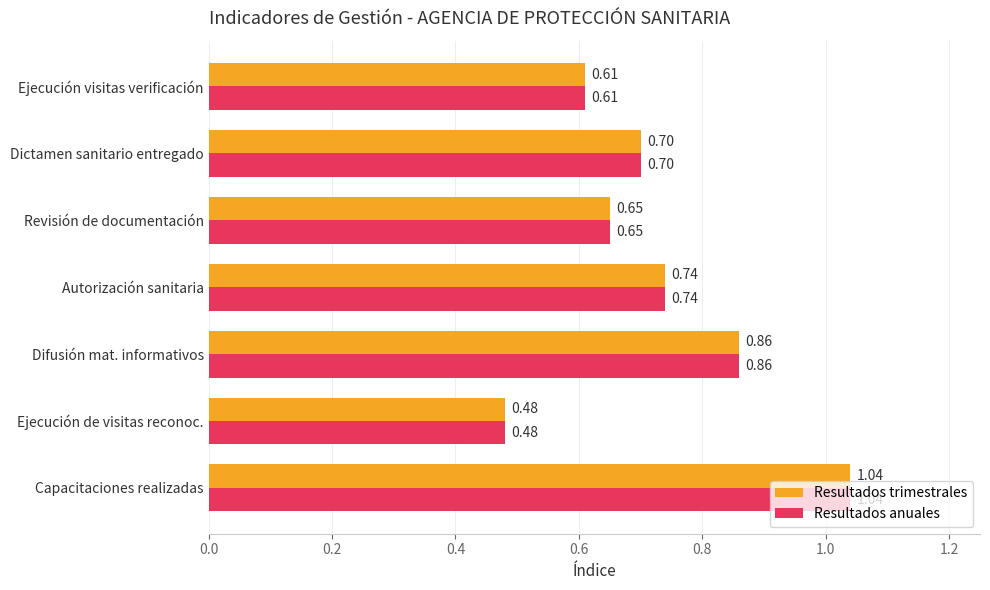

At which category is the sum across all series the highest?

Capacitaciones realizadas